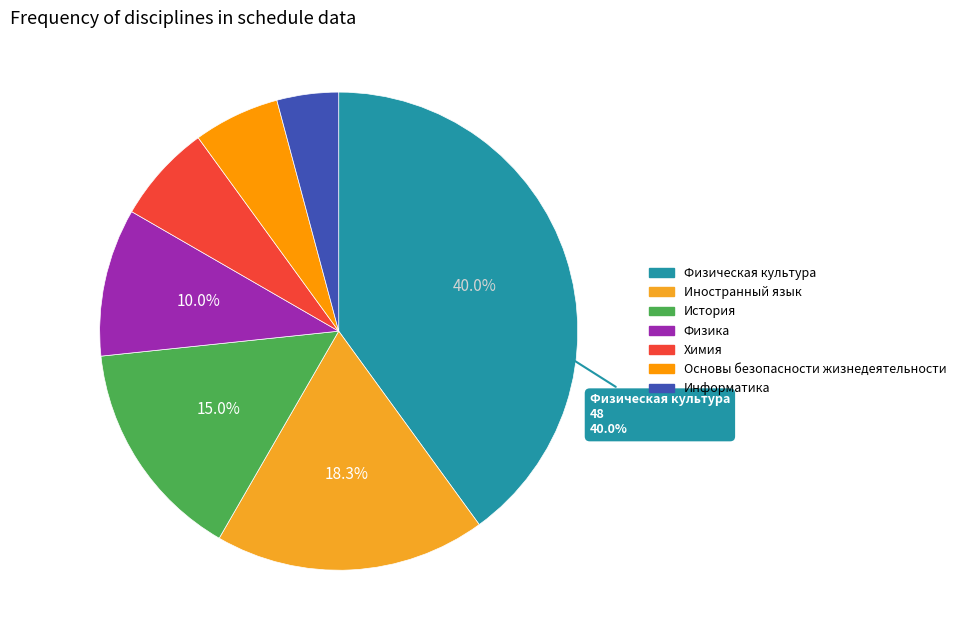

How many slices are in this pie chart?

7